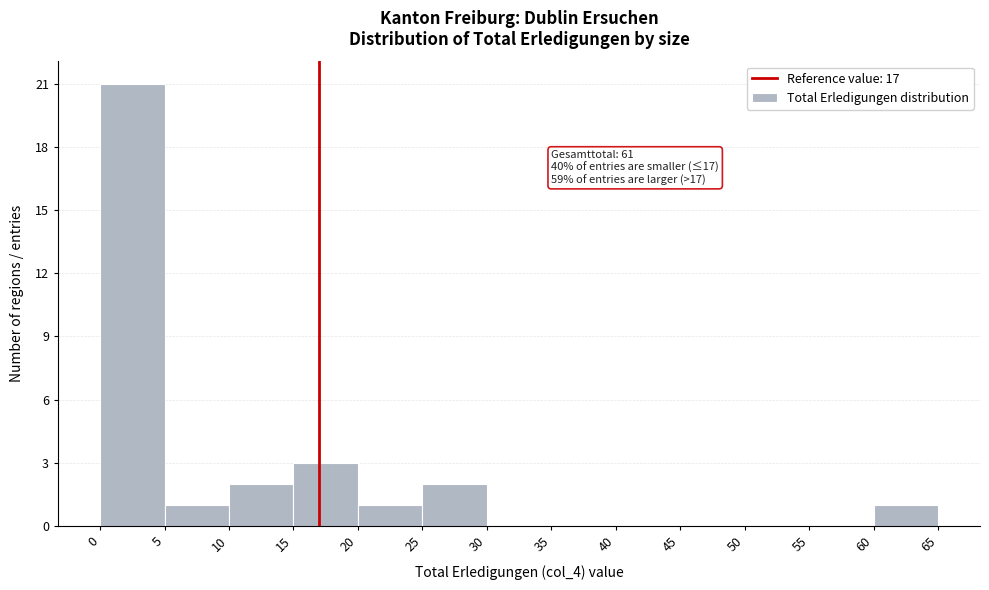

Over which range of the x-axis is the bar tallest?

0 to 5